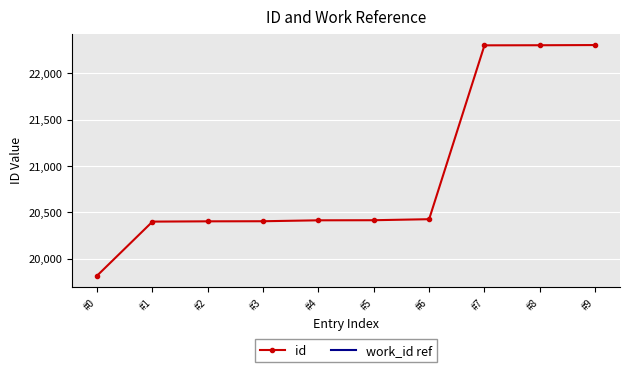

What is the value of the 10th point from the left?

22305